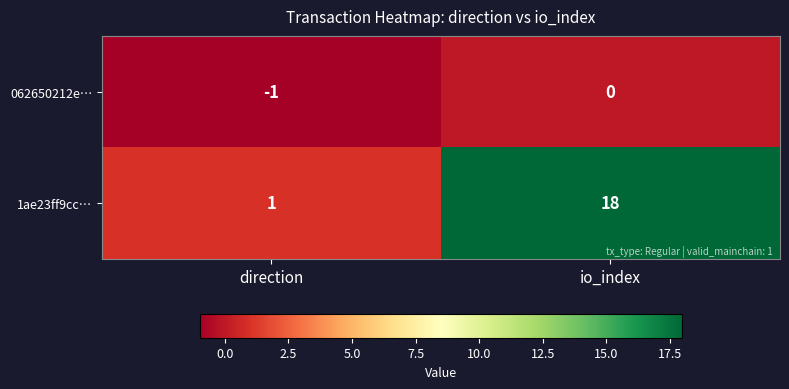

The value of 1ae23ff9cc… at io_index is 18. True or false?

True